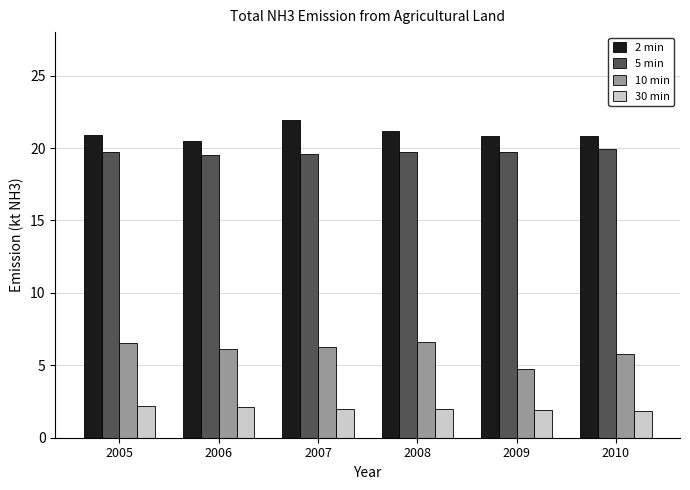

Which series changed the most between 2006 and 2009?

10 min